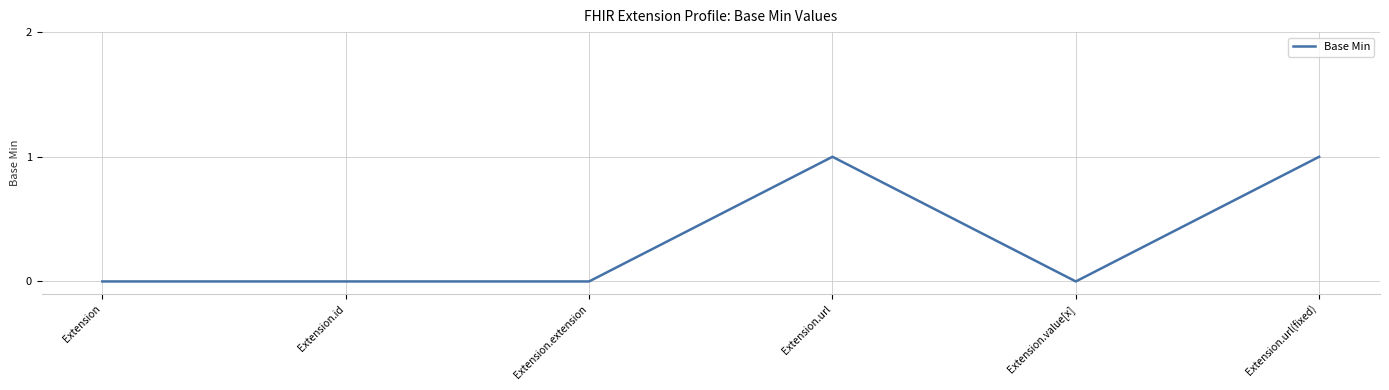

The value at Extension.id is -1. True or false?

False